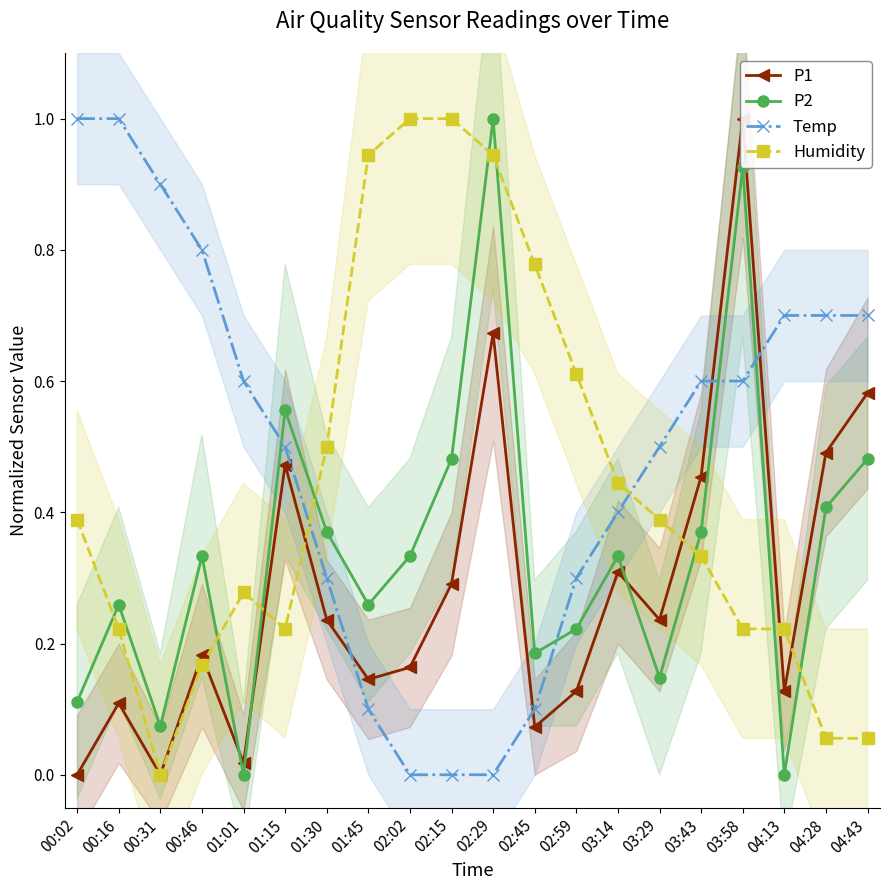

Rank the series at 00:46 from lowest to highest value.

Humidity, P1, P2, Temp